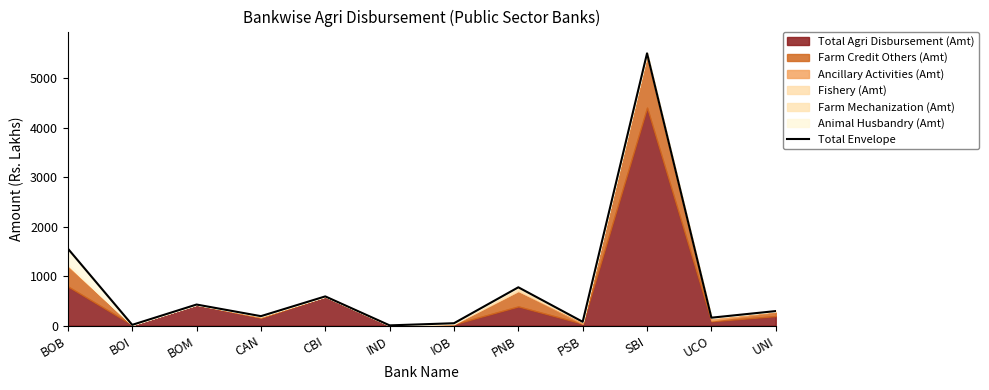

Does the chart display data point markers on the line(s)?

No